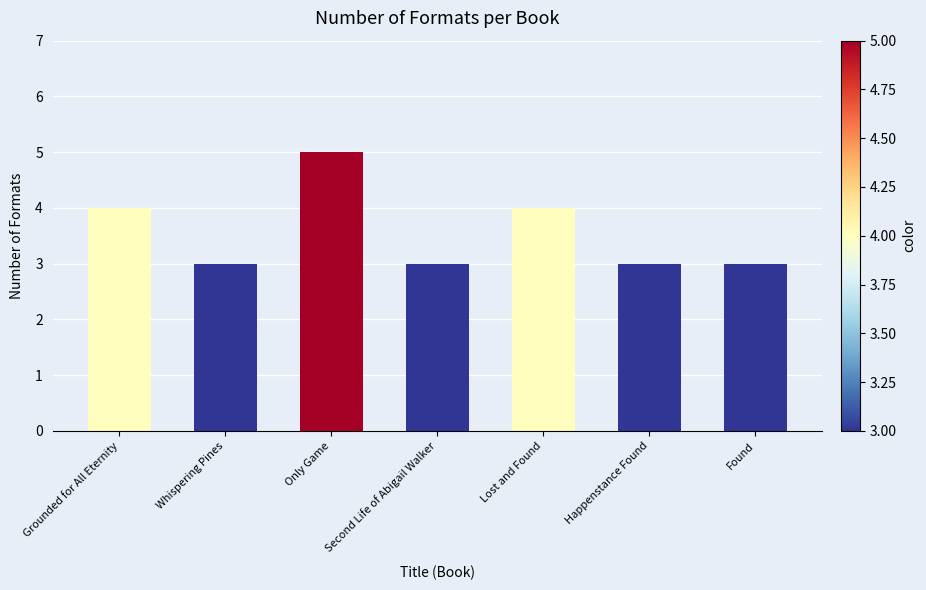

True or false: the data shows 4 at Lost and Found.

True